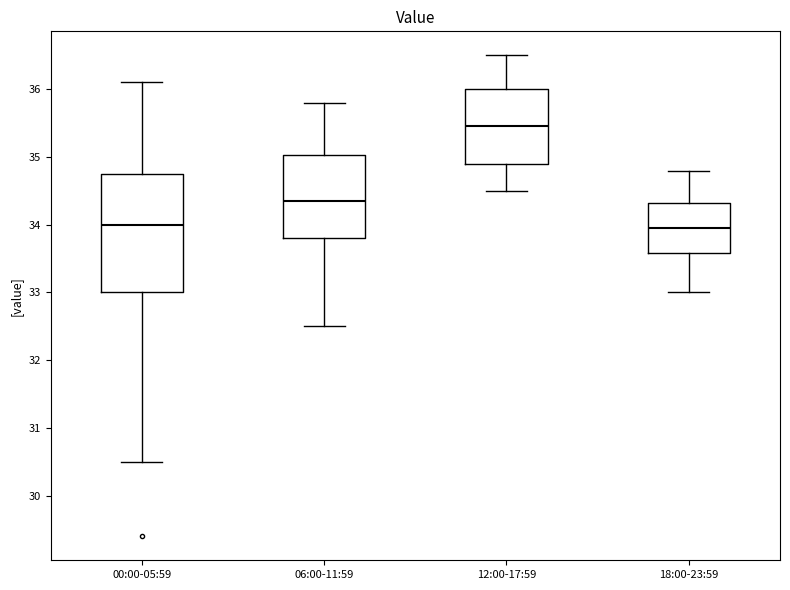

Which box is the tallest, from its lower edge to its upper edge?

00:00-05:59